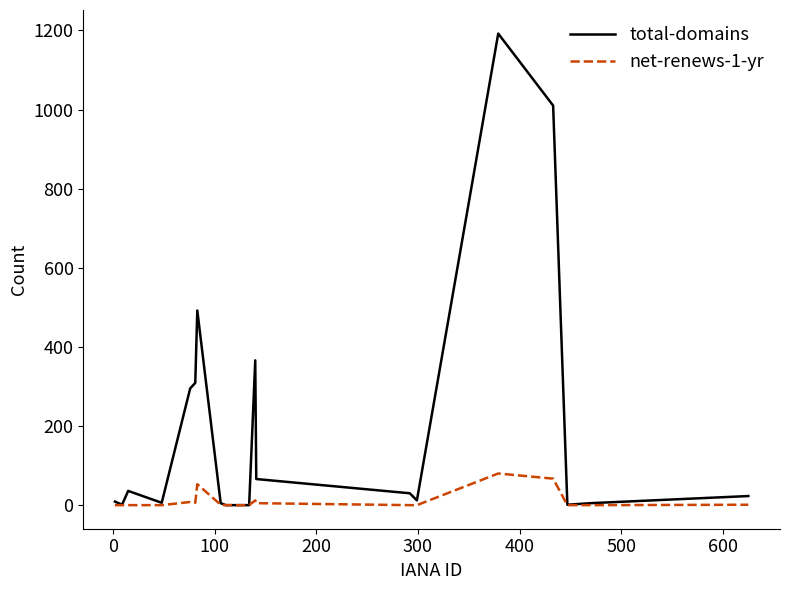

List the series in order of their overall mean, highest first.

total-domains, net-renews-1-yr